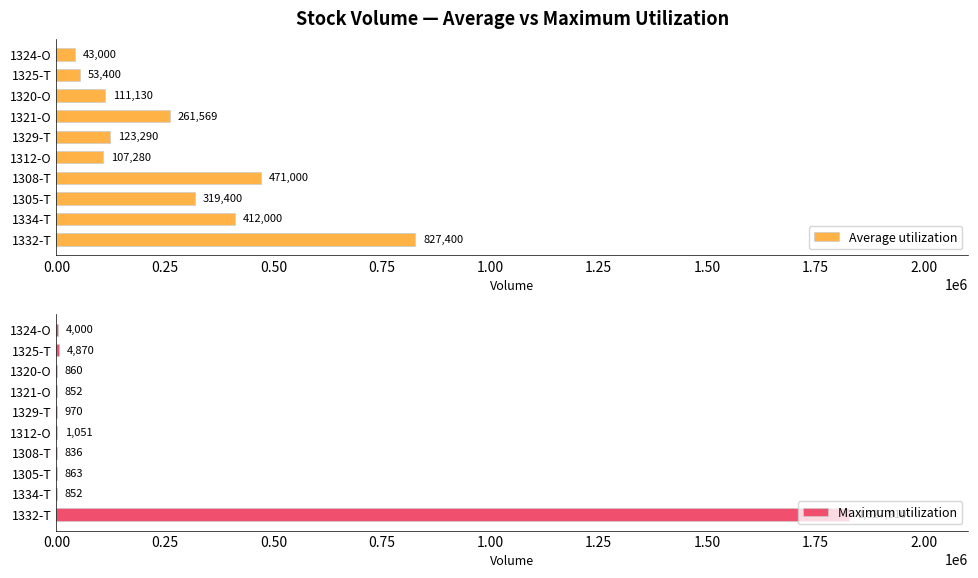

Which series has the largest range (max minus min)?

Maximum utilization